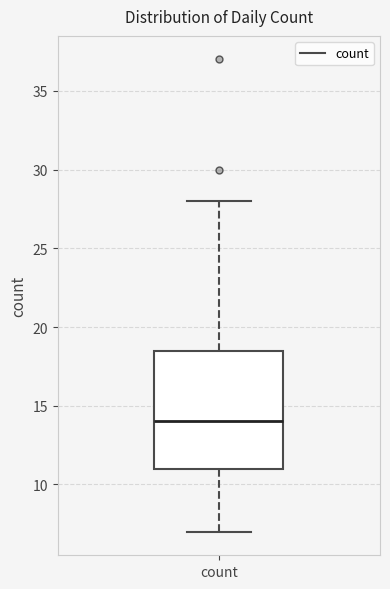

Read this box plot against the y-axis: the position of the median line, the range covered by the box, and the ends of both whiskers. The values are not printed on the chart, so give them approximately, as read against the axis.

median 14.0, box 11.0 to 18.5, whiskers 7.0 to 28.0